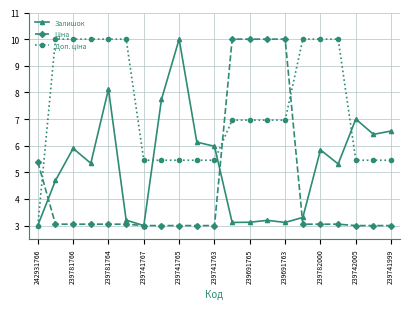

What is the value of the Залишок point at the 5th from the left?

8.1